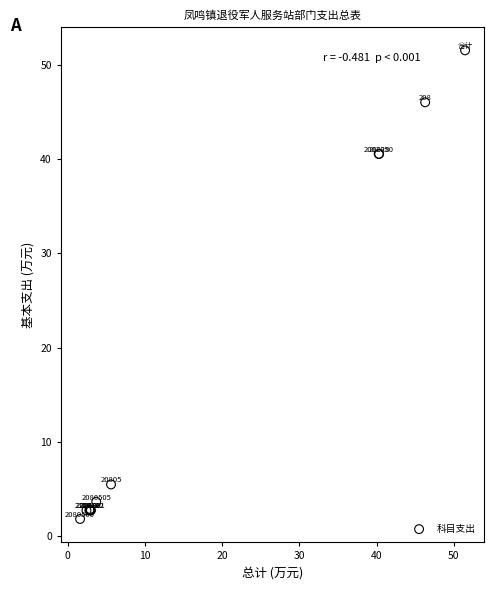

What Y value in the scatter plot is closest to 26?

40.5